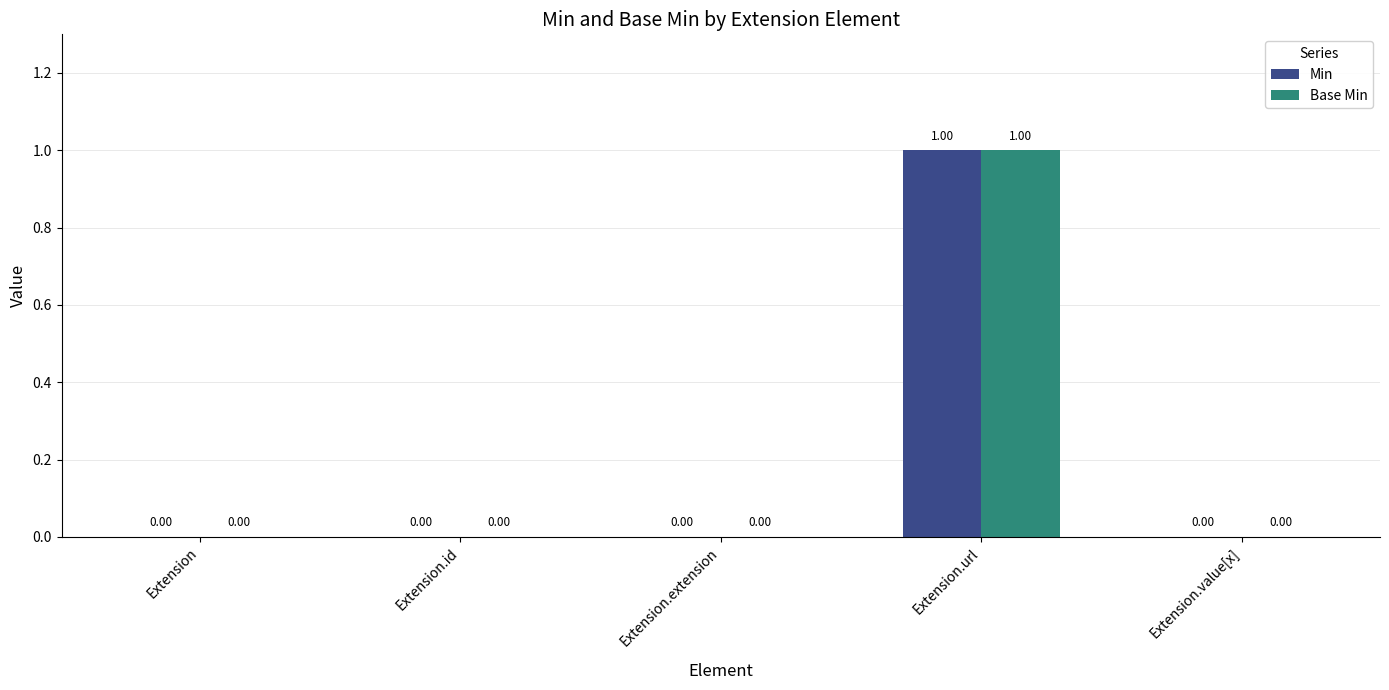

Are the bars grouped side by side (vs. stacked)?

Yes